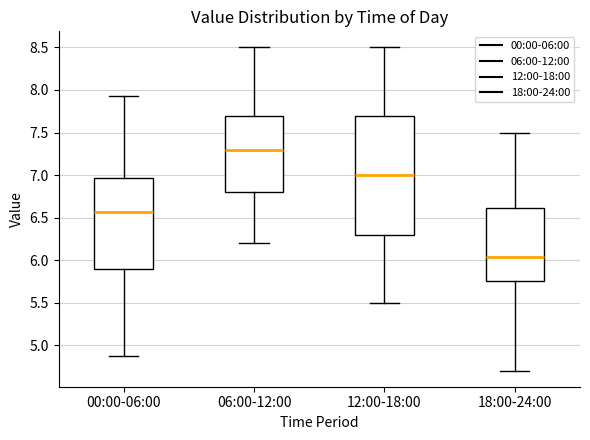

Where is the upper edge of the box for 12:00-18:00 on the y-axis? The values are not printed on the chart, so give them approximately, as read against the axis.

7.70